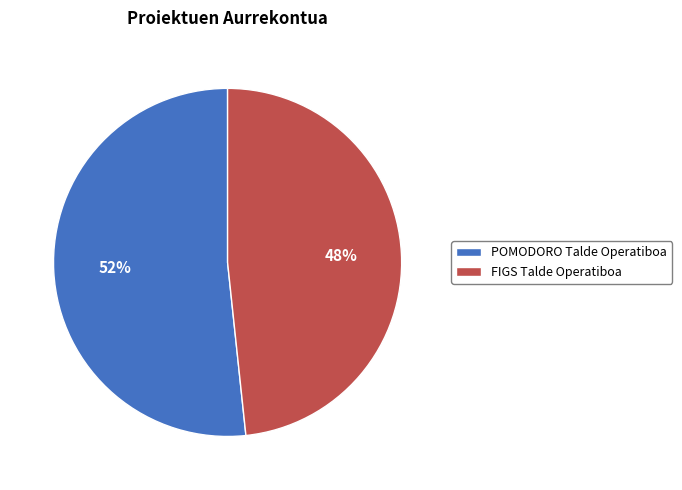

What is the majority slice?

POMODORO Talde Operatiboa